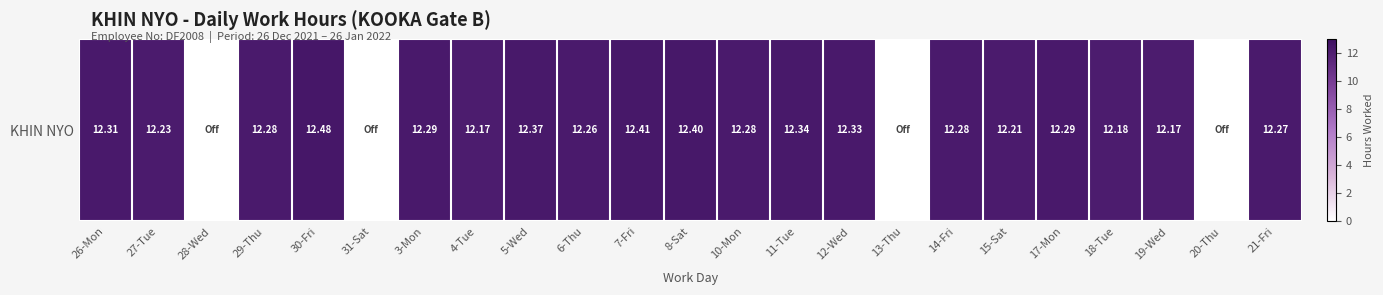

How many positive values are there?

19